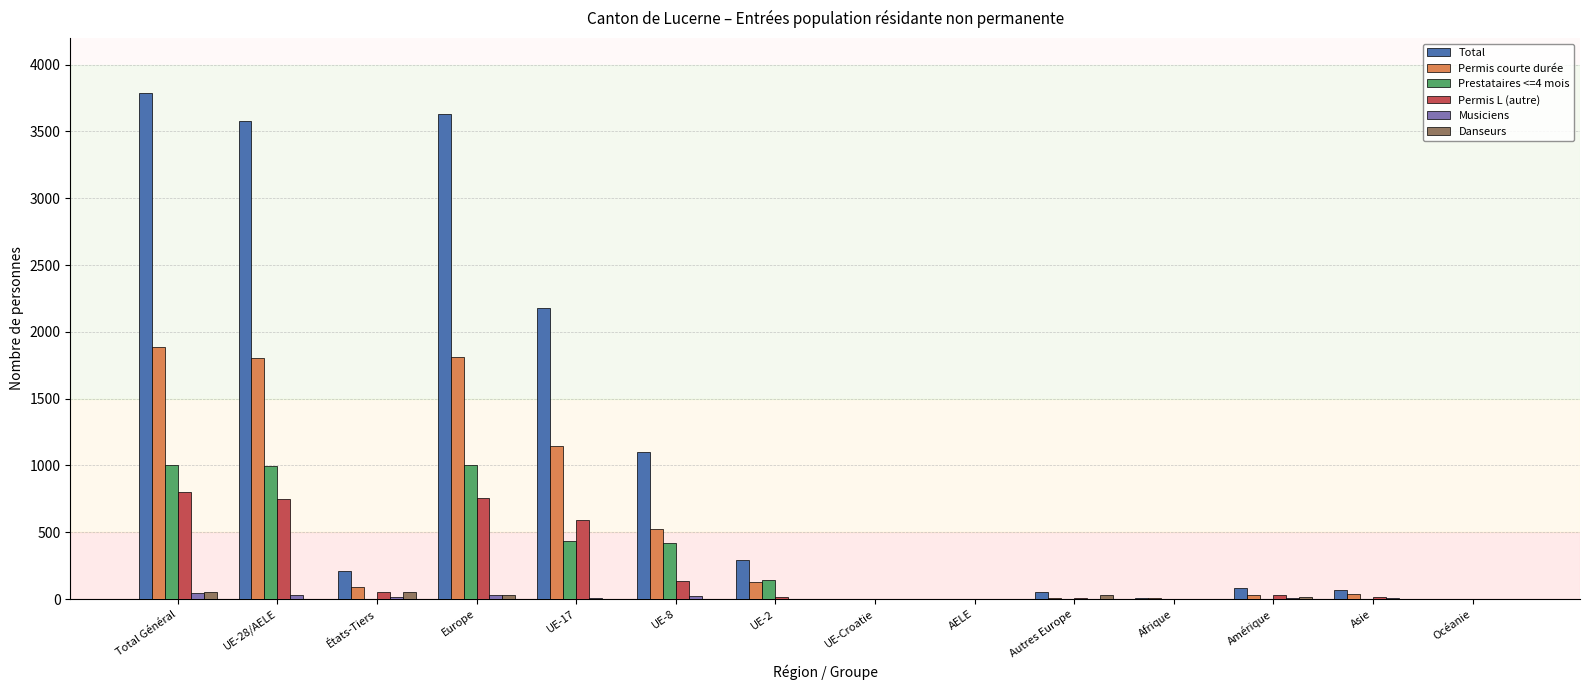

What is the sum of all Danseurs values?

196